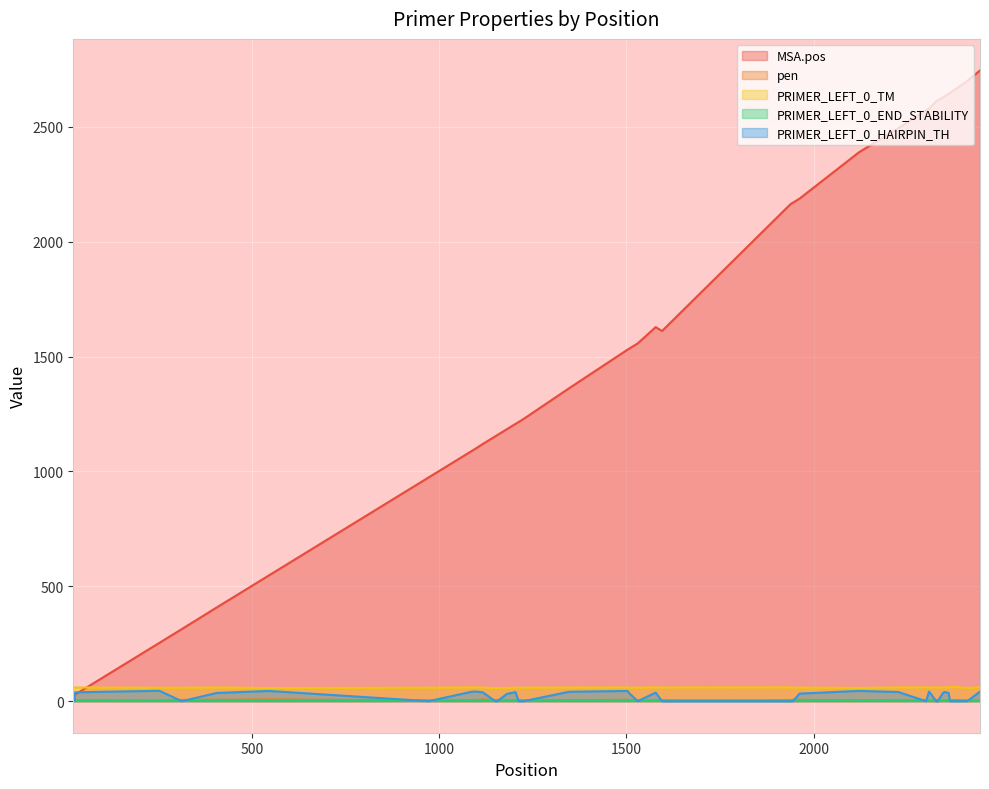

What is the highest value of the MSA.pos series?

2745.0